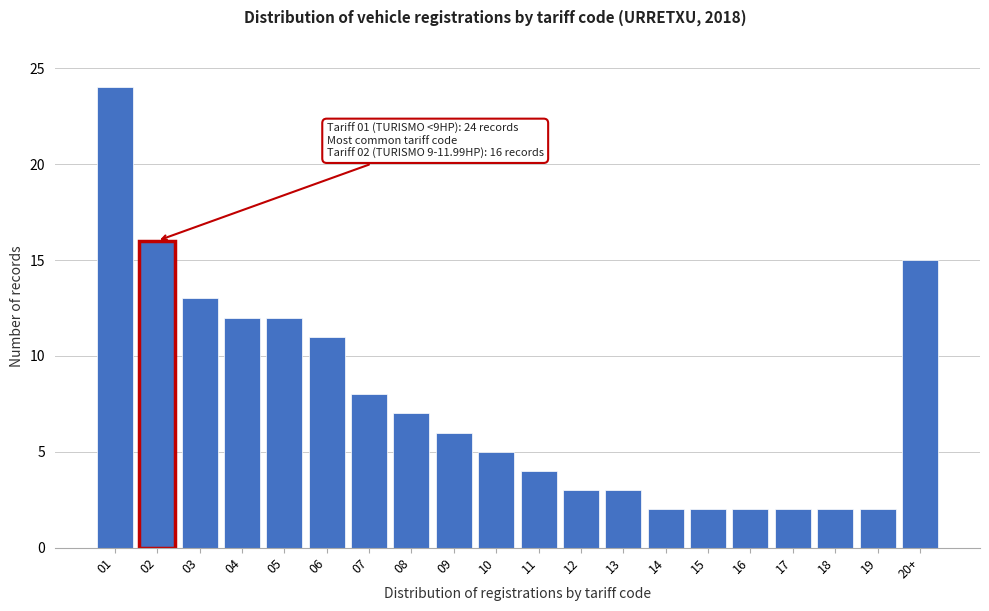

Reading left to right, transcribe all the data shown in this chart.

01=24	02=16	03=13	04=12	05=12	06=11	07=8	08=7	09=6	10=5	11=4	12=3	13=3	14=2	15=2	16=2	17=2	18=2	19=2	20+=15